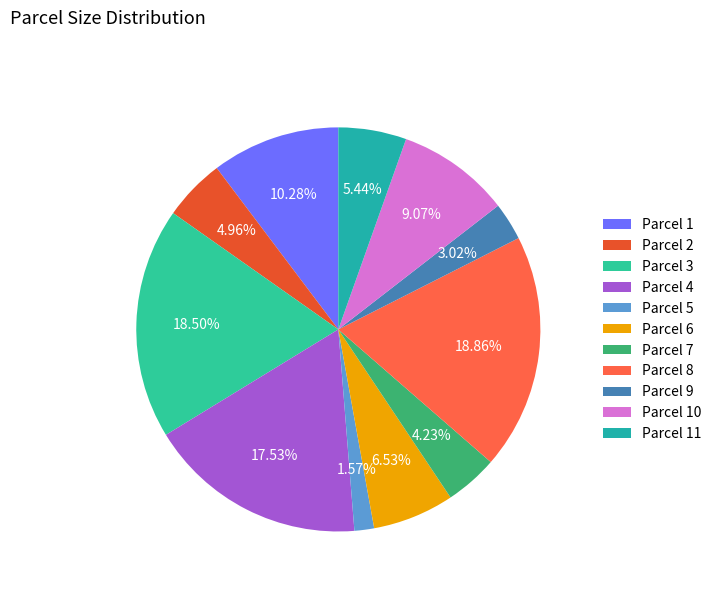

Is it true that Parcel 11 is 5% of the pie?

True